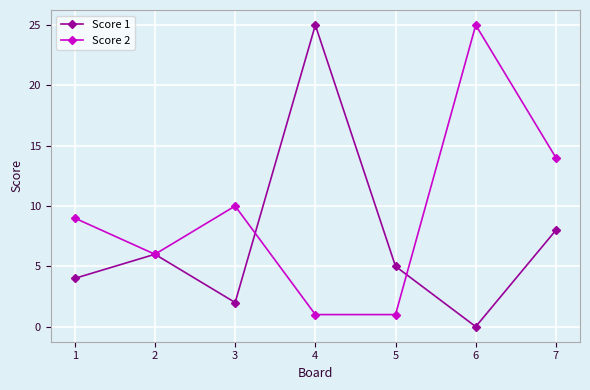

Is this an area chart (filled region under the line)?

No